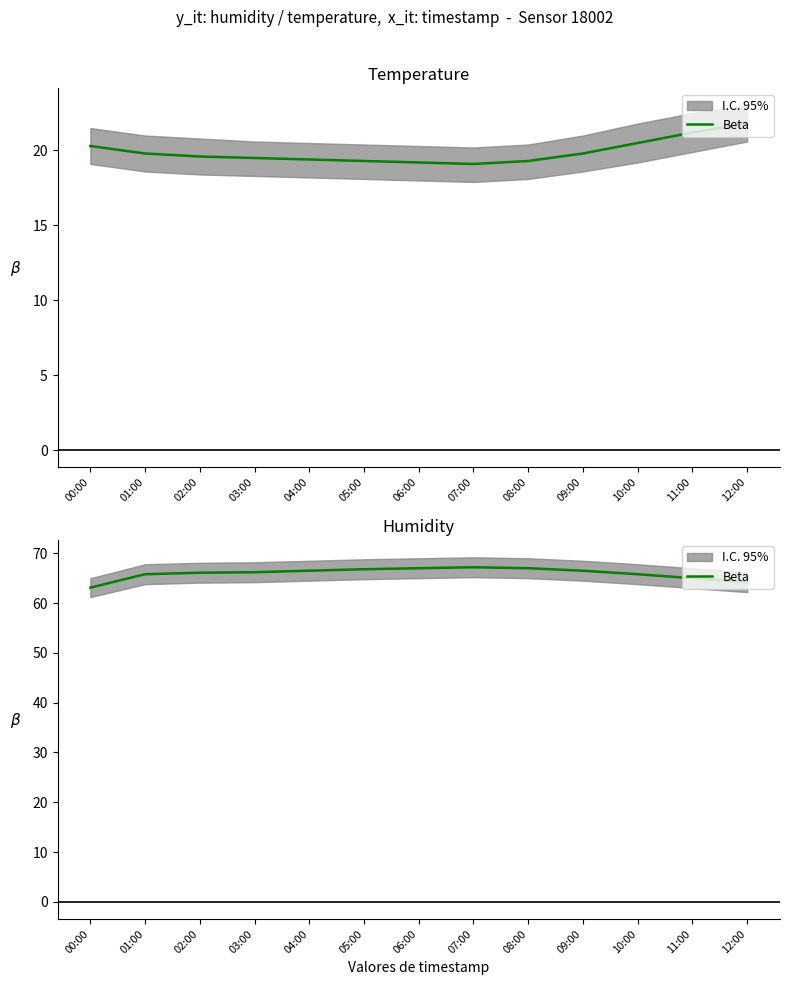

Is it true that the value at 02:00 is 30.2?

False